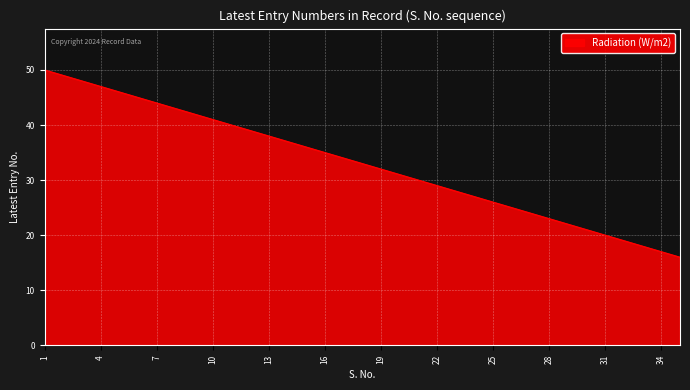

What is the difference between the maximum and minimum values?

34